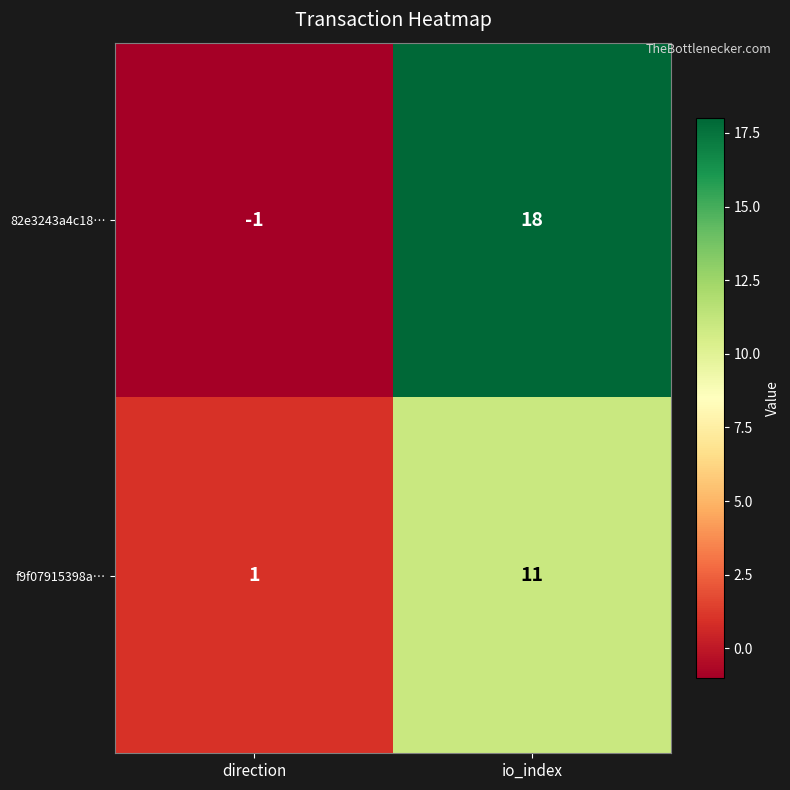

What is the smallest value displayed?

-1